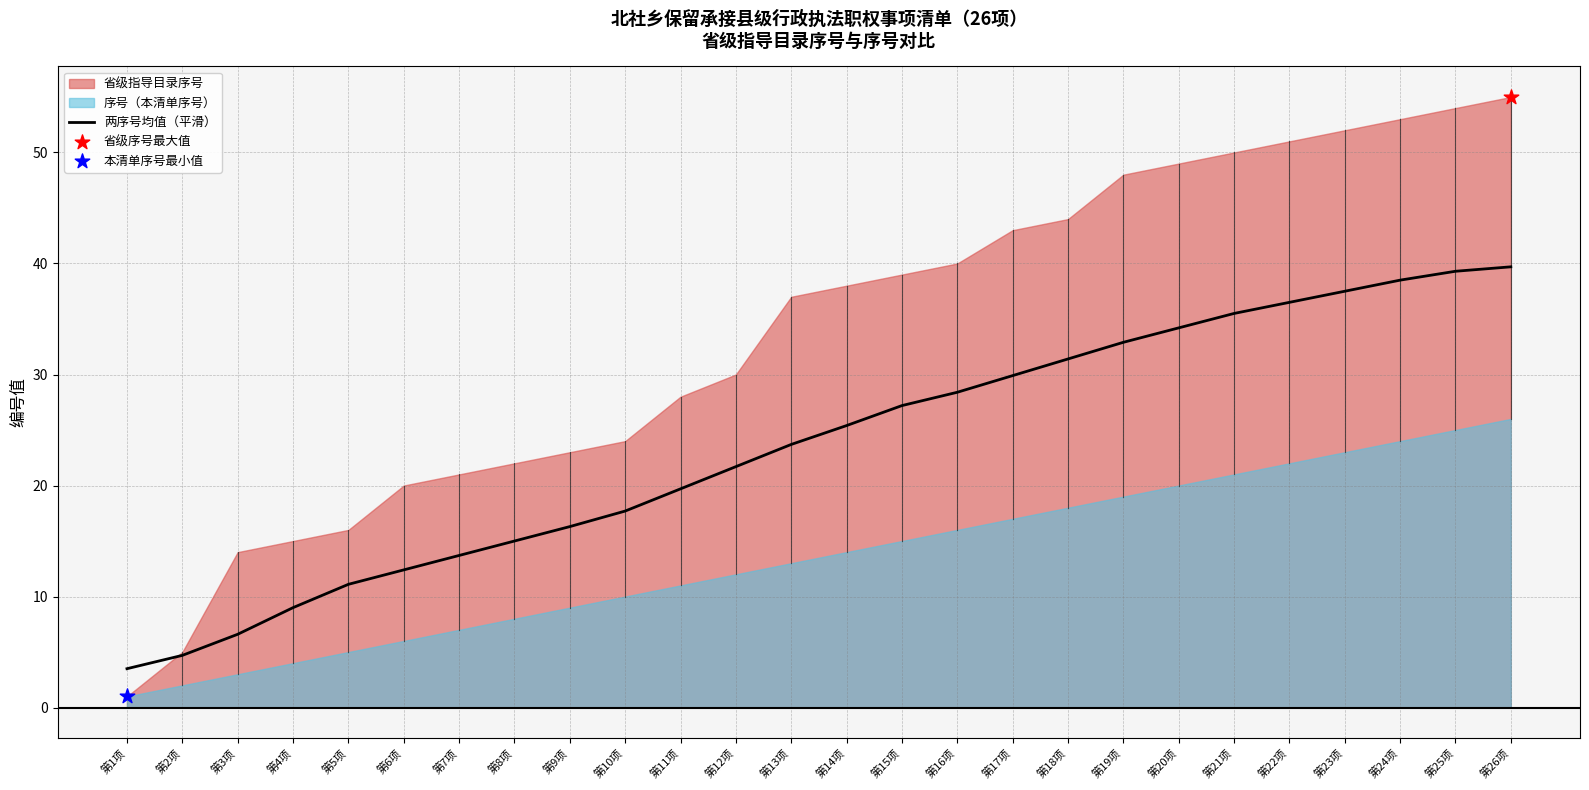

The value of 两序号均值（平滑） at 第19项 is 32.9. True or false?

True